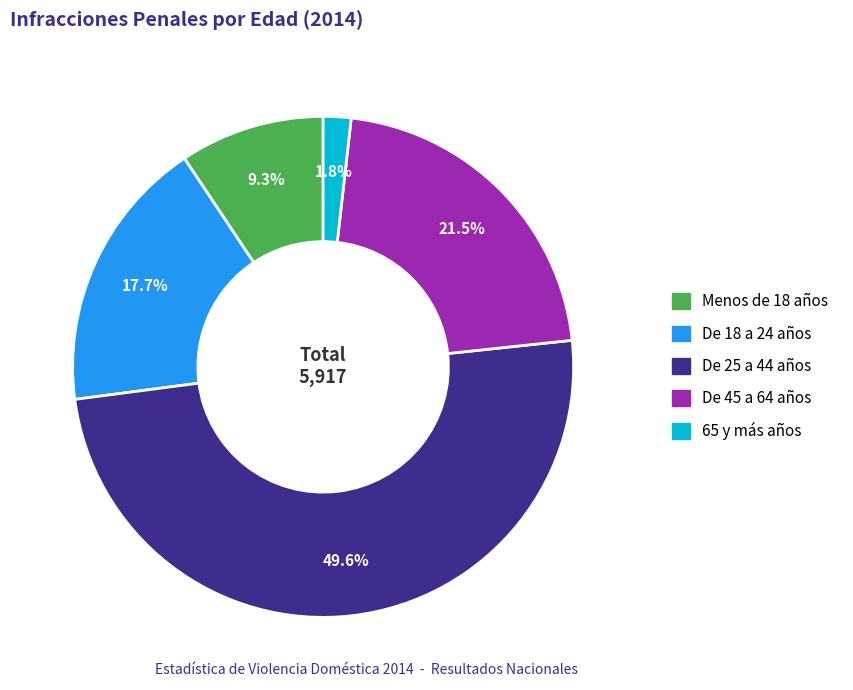

Is it true that 65 y más años is 2% of the pie?

True